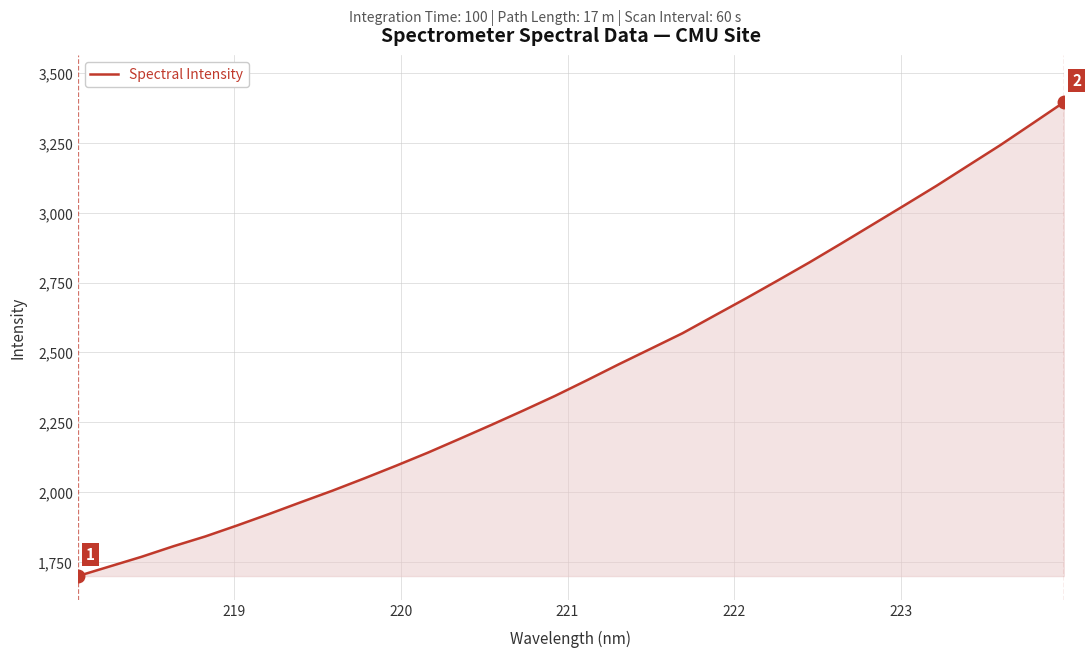

What is the difference between the maximum and minimum values?

1696.7